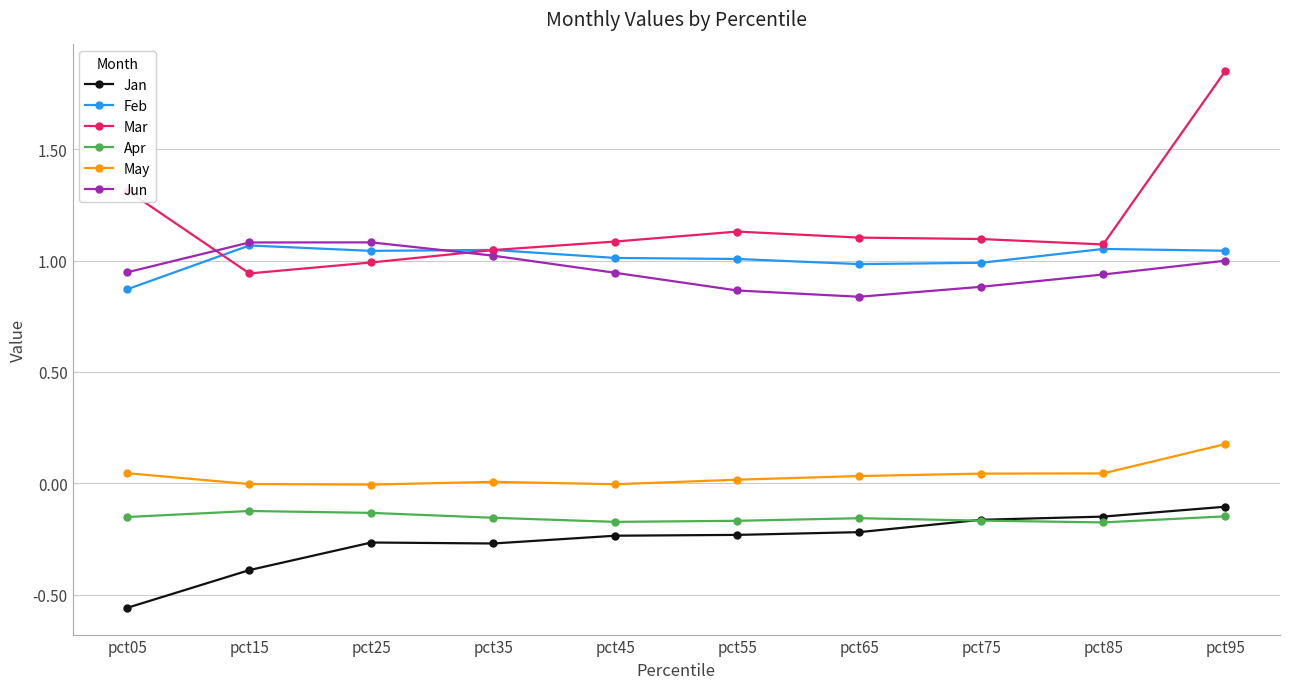

Is it true that Feb equals 1.9 at pct25?

False